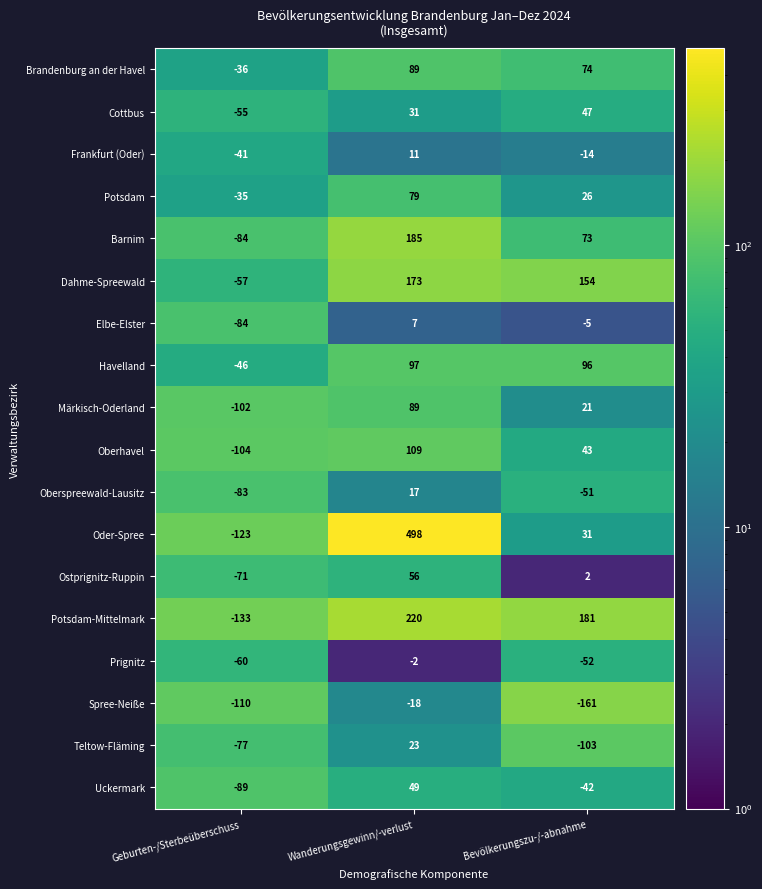

True or false: Uckermark has a value of -62 at Geburten-/Sterbeüberschuss.

False